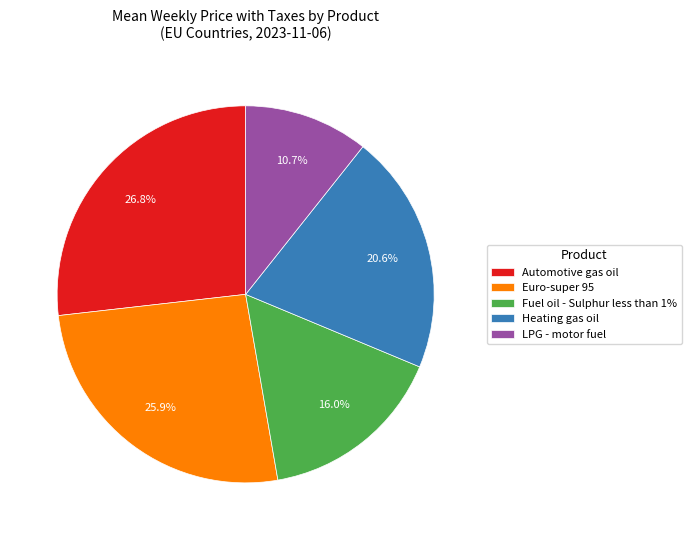

Do Euro-super 95 and LPG - motor fuel together represent more than half of the pie?

No